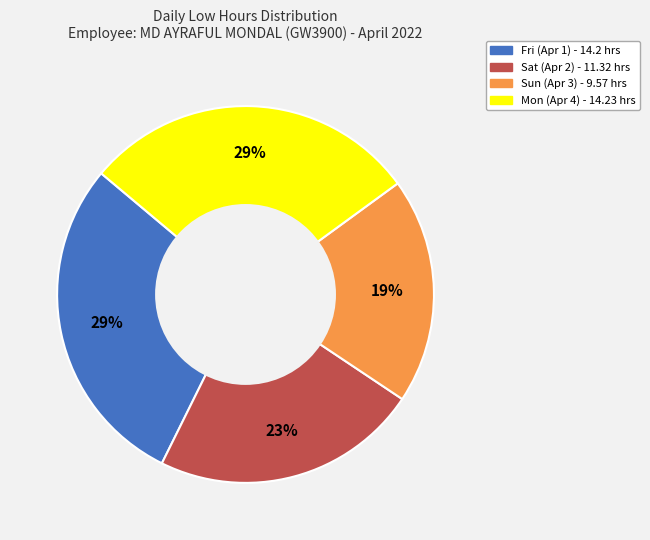

Does Sun (Apr 3) account for over 50% of the chart?

No